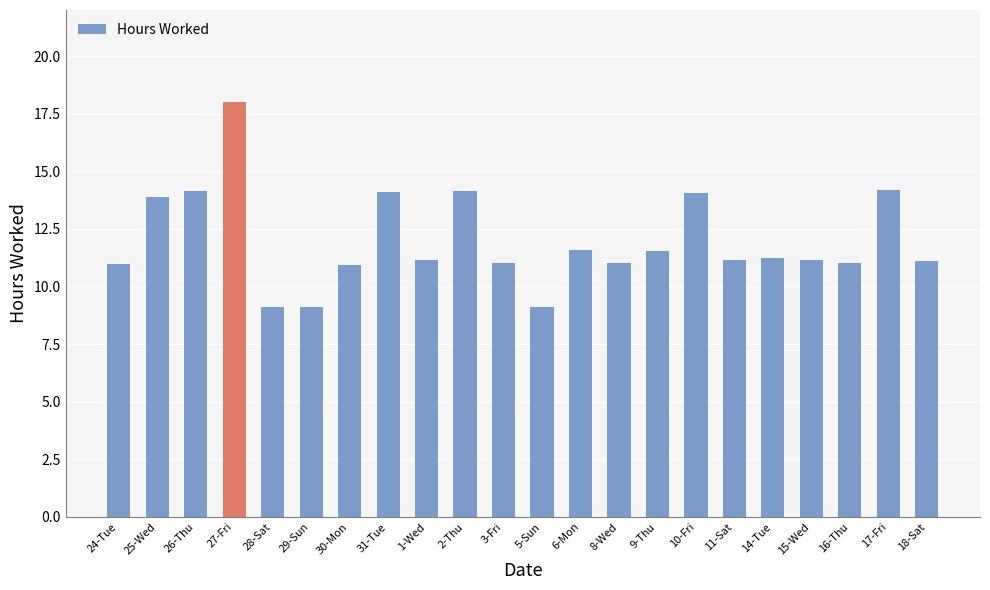

True or false: the data shows 11.0 at 8-Wed.

True